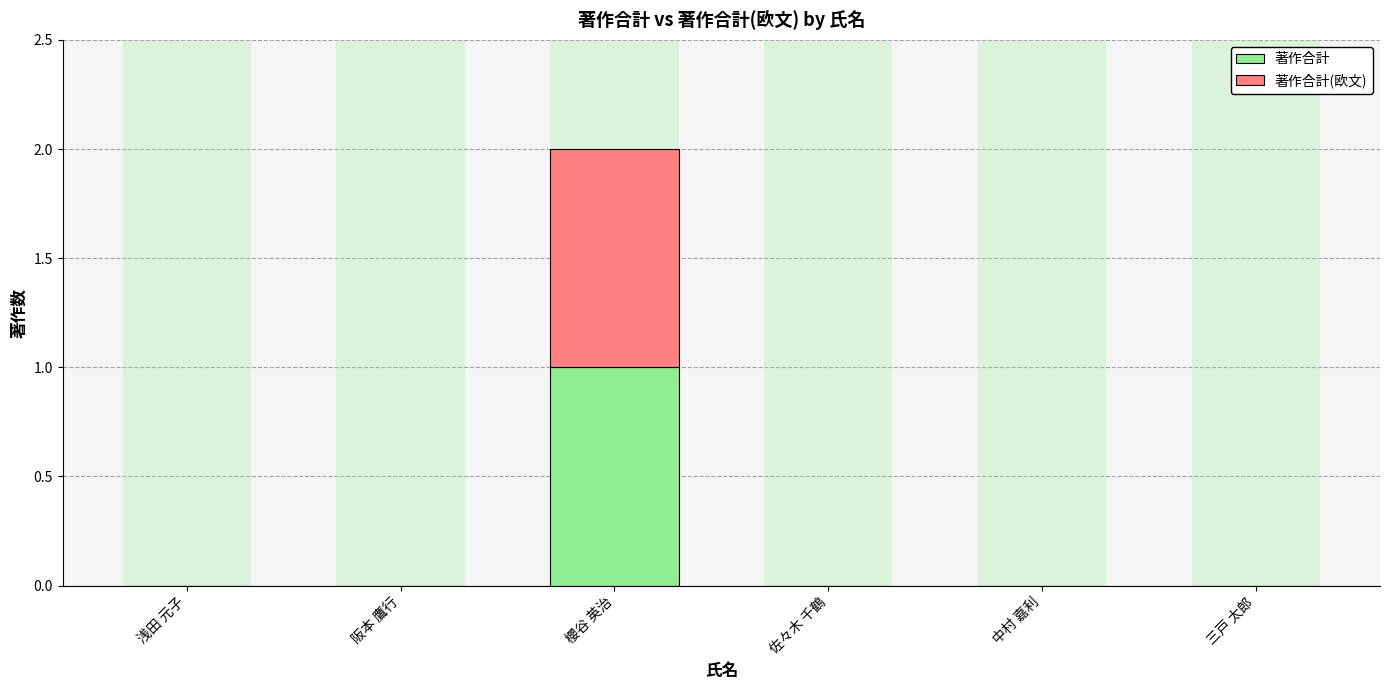

Which category has the lowest value in the 著作合計(欧文) series?

浅田 元子